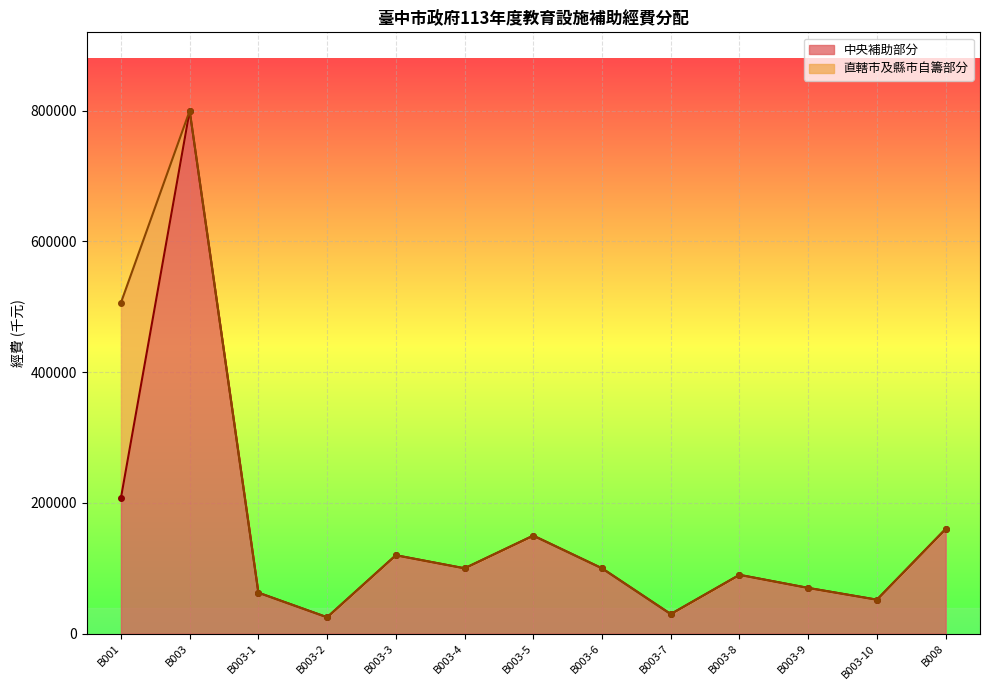

Rank the categories by value from highest to lowest.

B003, B001, B008, B003-5, B003-3, B003-4, B003-6, B003-8, B003-9, B003-1, B003-10, B003-7, B003-2